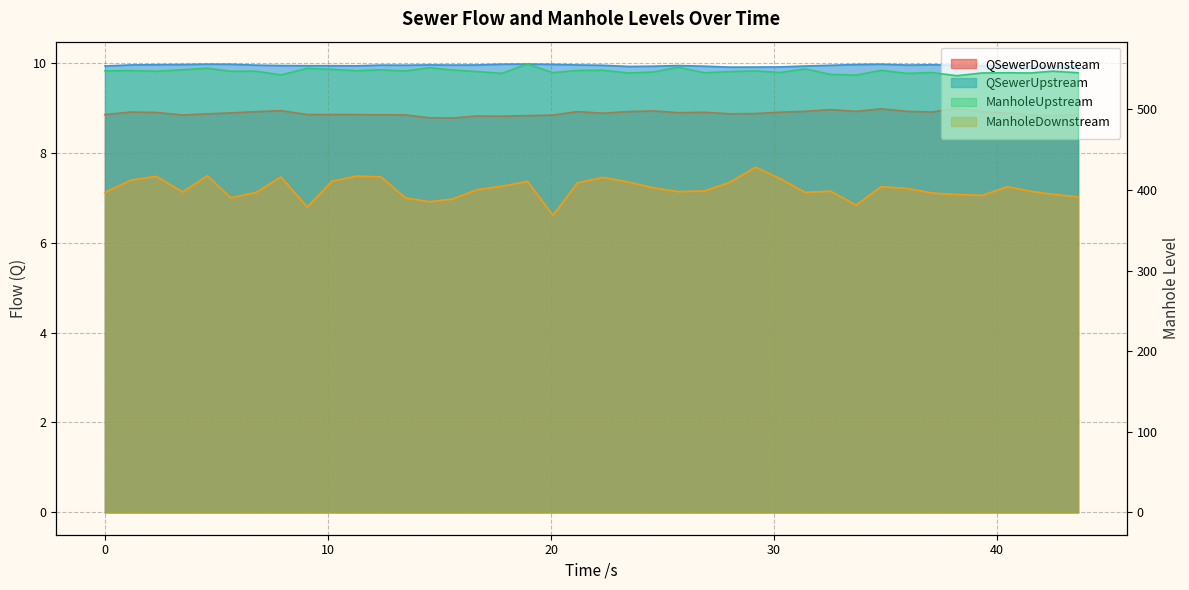

What are all the series names shown in the legend?

QSewerDownsteam, QSewerUpstream, ManholeUpstream, ManholeDownstream